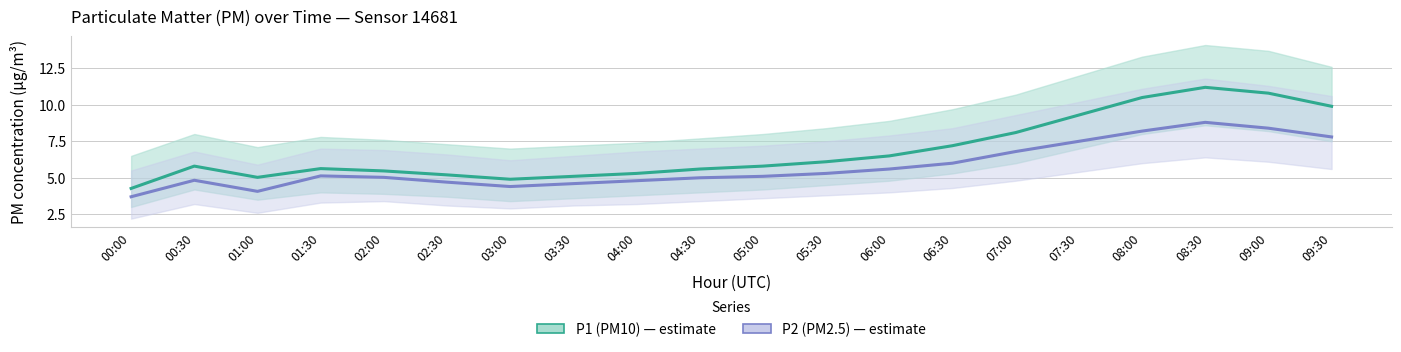

Which has a higher value, 01:30 or 08:00?

08:00